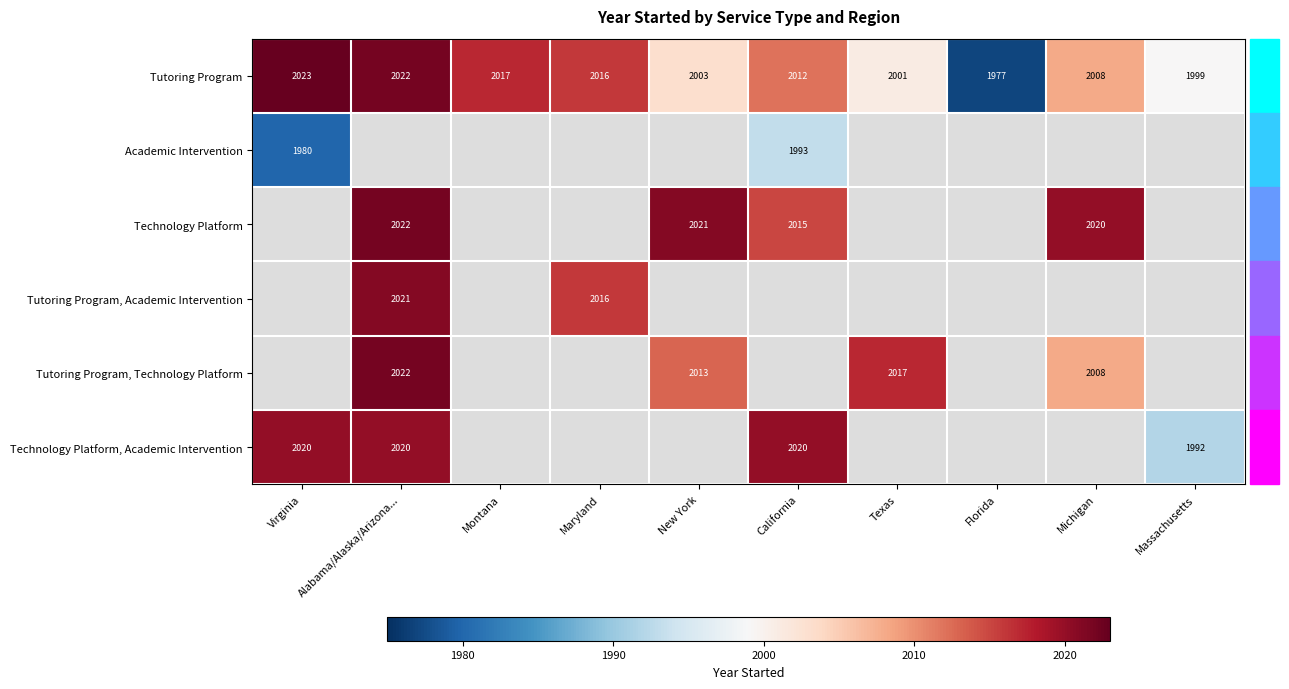

Which category has the lowest value across all series?

Florida